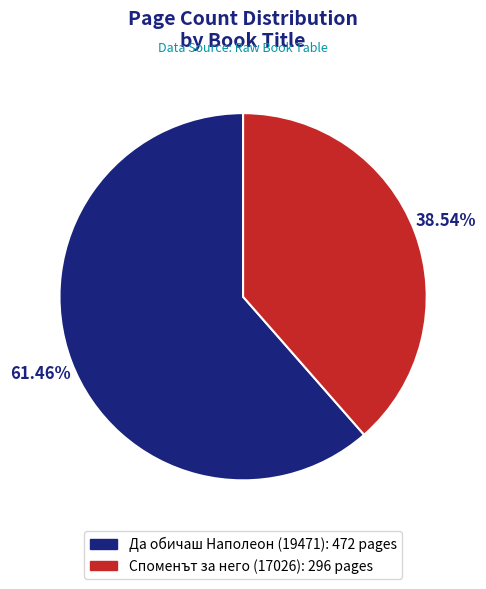

Approximately how many times larger is the value at Да обичаш Наполеон (19471) compared to Споменът за него (17026)?

1.6